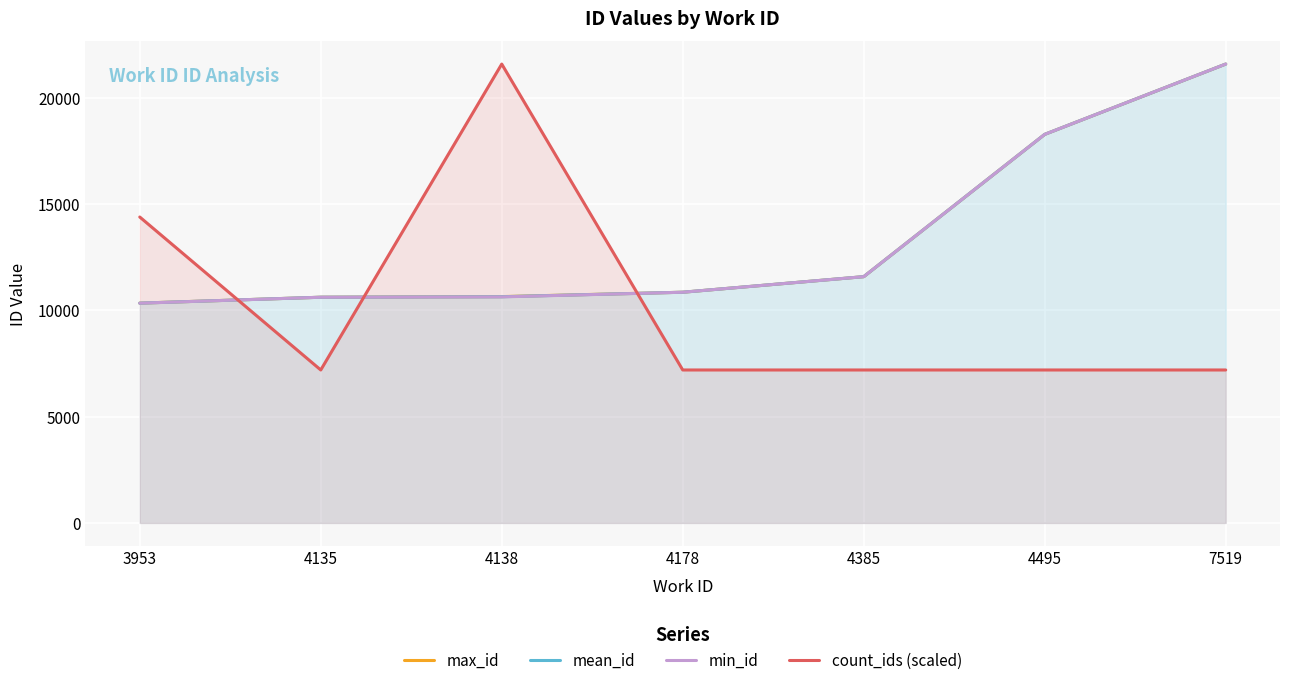

How many values in the max_id series are below 10846?

3